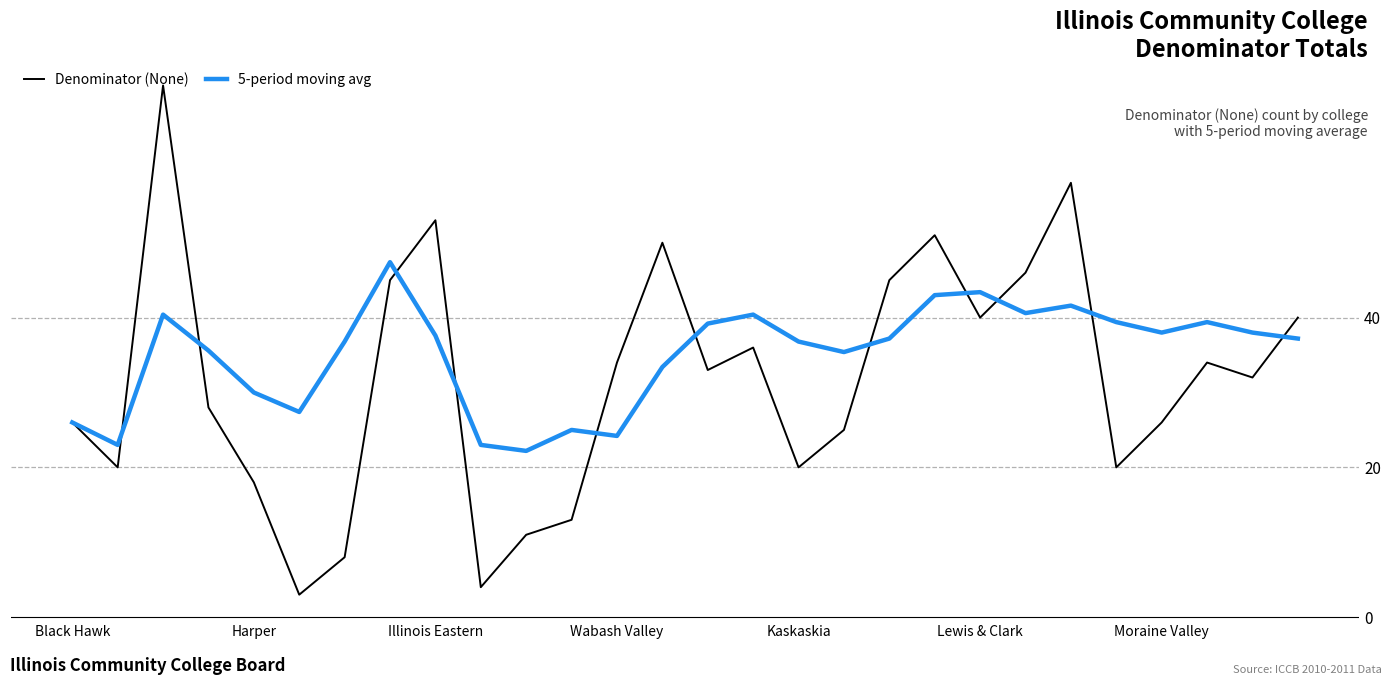

What are all the series names shown in the legend?

Denominator (None), 5-period moving avg